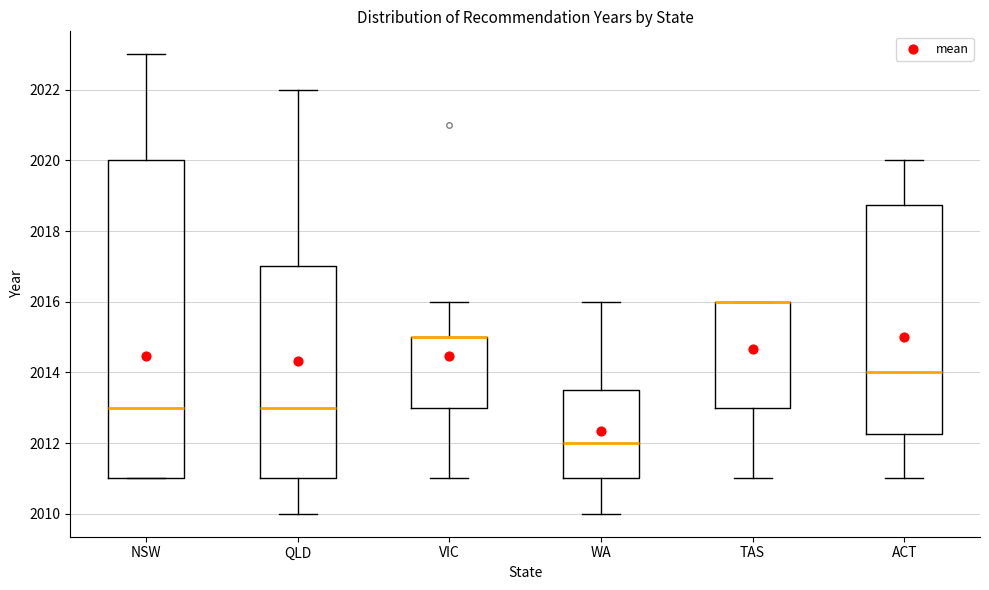

Comparing the boxes themselves (not the whiskers), which one is the tallest?

NSW